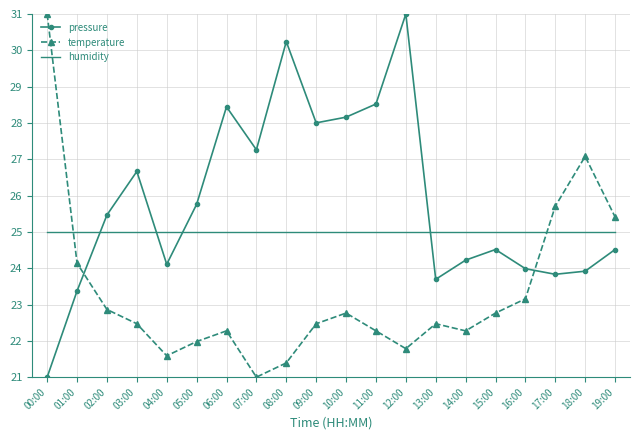

Rank the series at 07:00 from lowest to highest value.

temperature, humidity, pressure